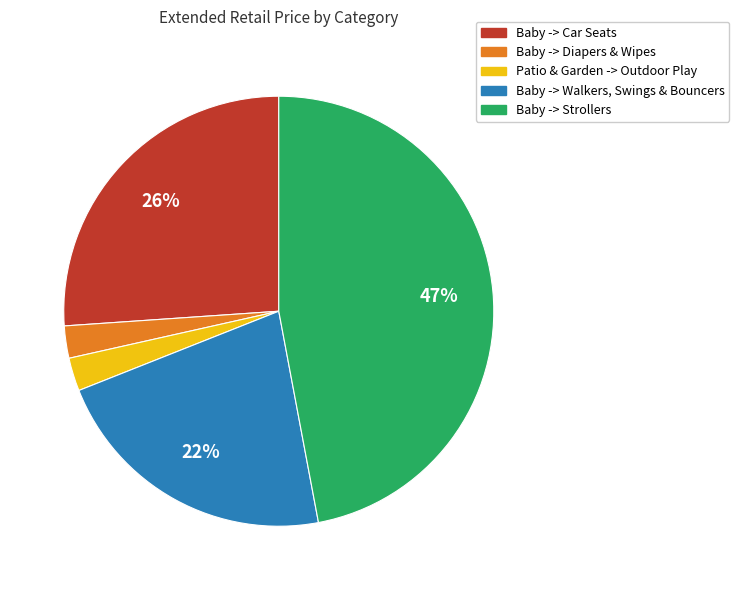

Does Baby -> Car Seats represent more than half of the total?

No